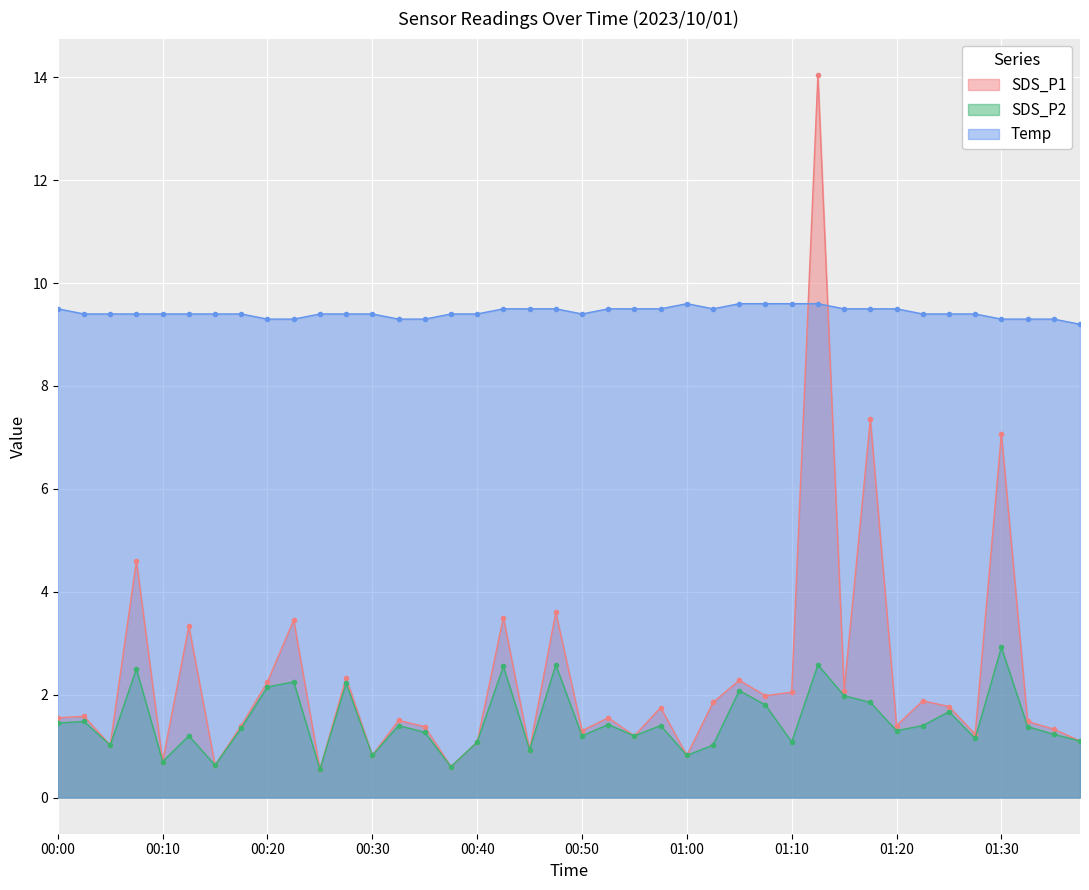

At which label is Temp closest to 9?

01:38